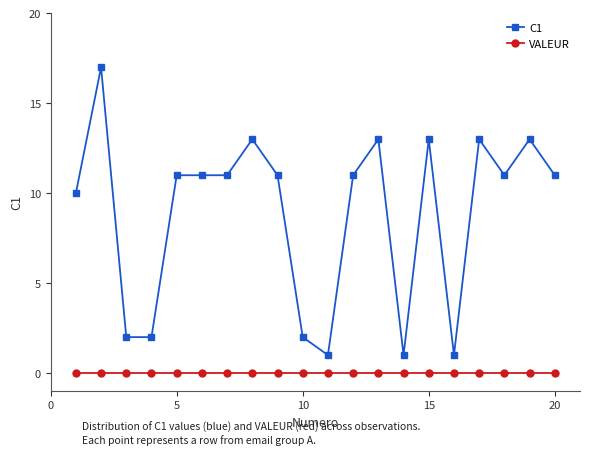

Which series has the largest total across all categories?

C1